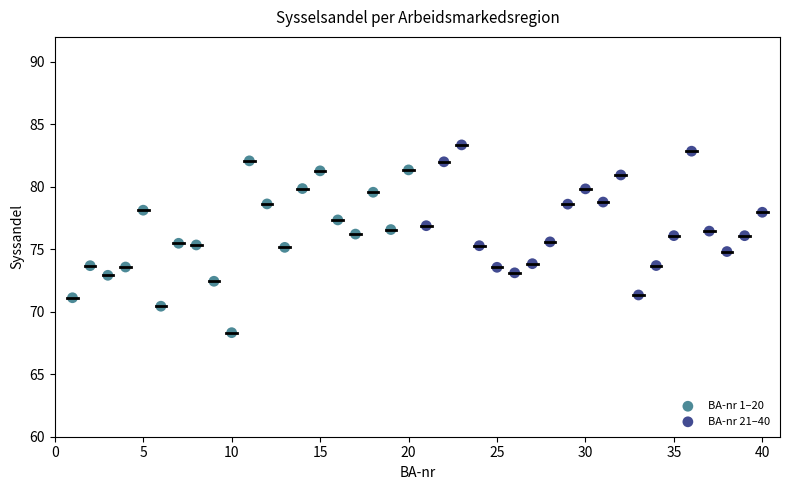

Which series has the largest Y range (max minus min)?

BA-nr 1–20